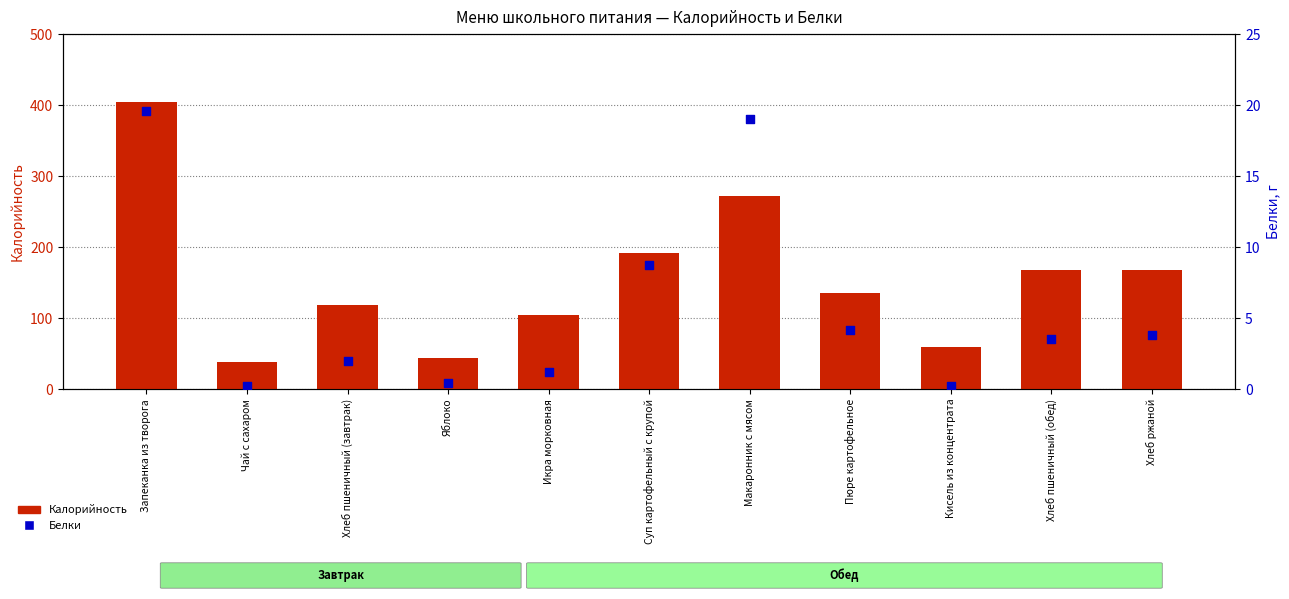

At how many categories does at least one series exceed 270?

2